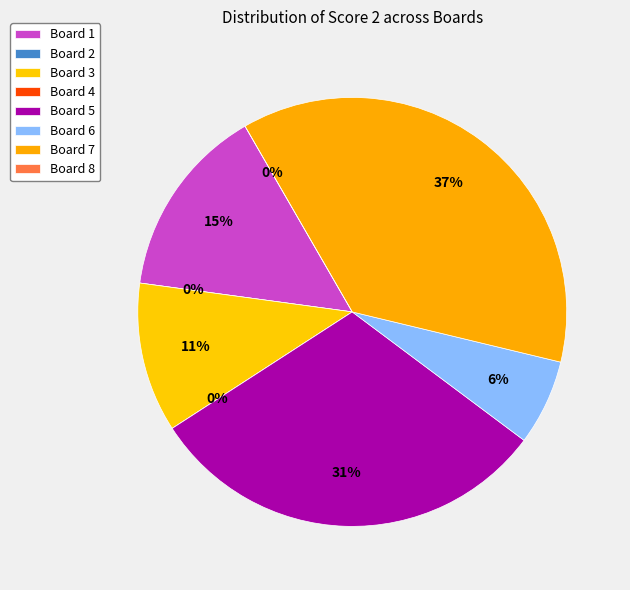

Rank the categories by value from highest to lowest.

Board 7, Board 5, Board 1, Board 3, Board 6, Board 2, Board 4, Board 8